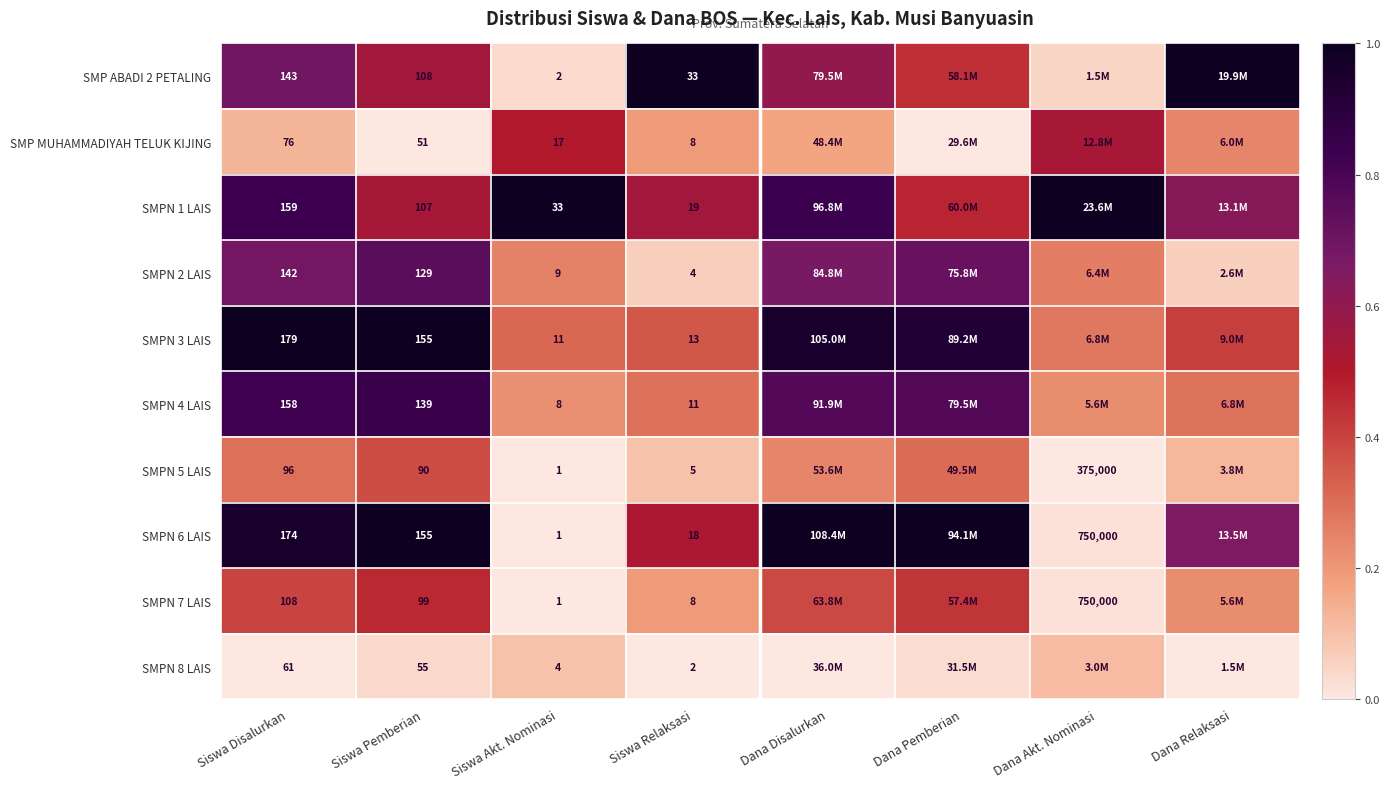

Is the value of SMPN 7 LAIS at Siswa Akt. Nominasi greater than the value of SMPN 1 LAIS at Siswa Akt. Nominasi?

No